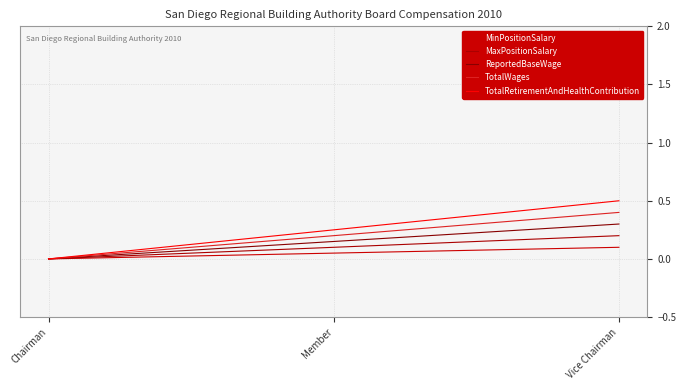

What is the average value of the ReportedBaseWage series?

0.2